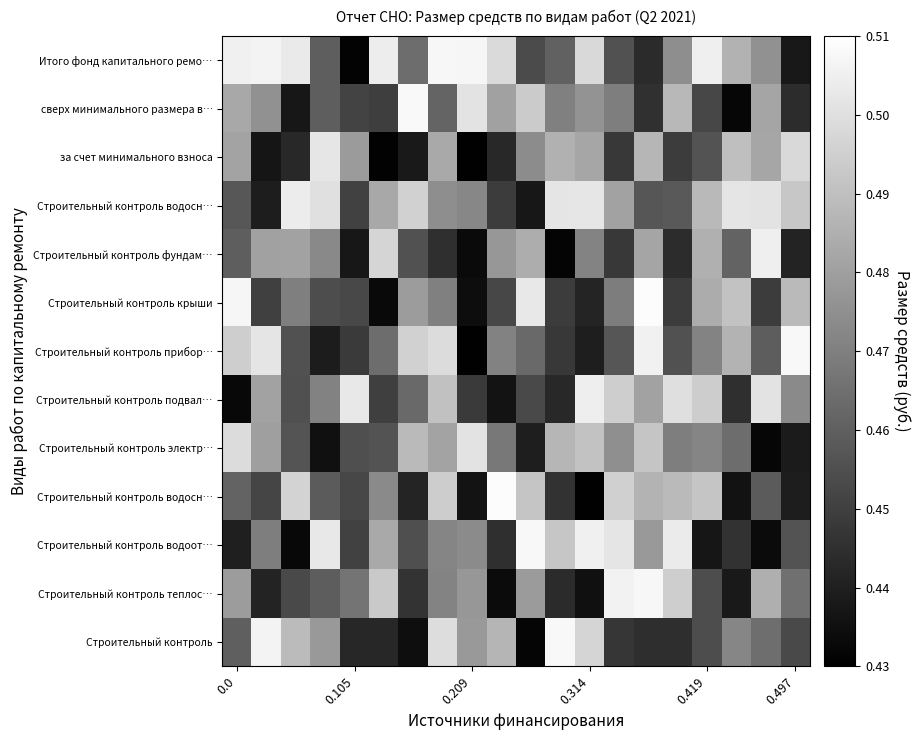

What is the spread (max minus min) of values at 18?

0.1